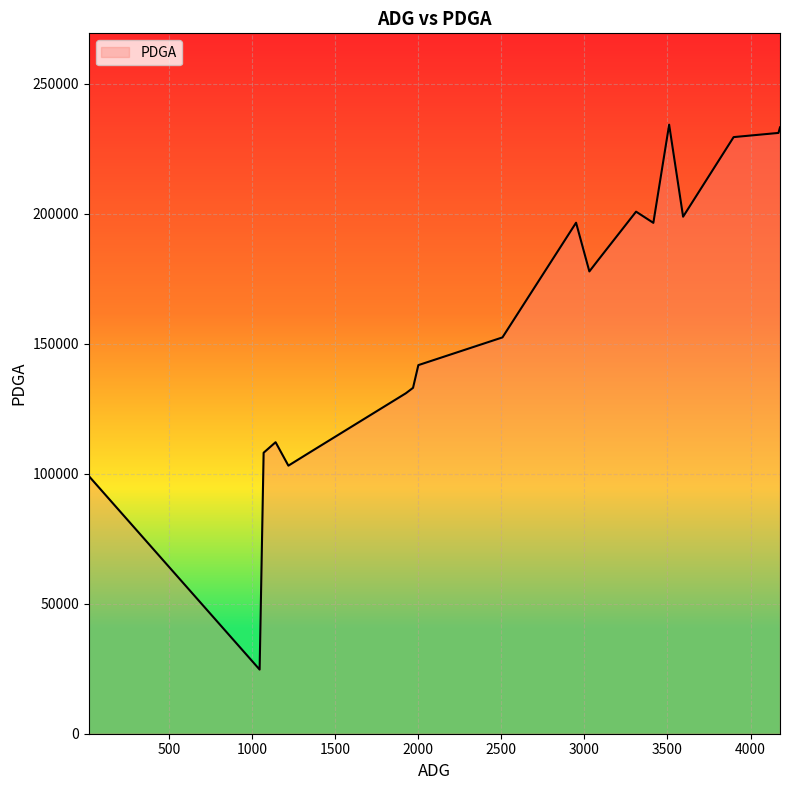

What is the minimum value shown in the chart?

24666